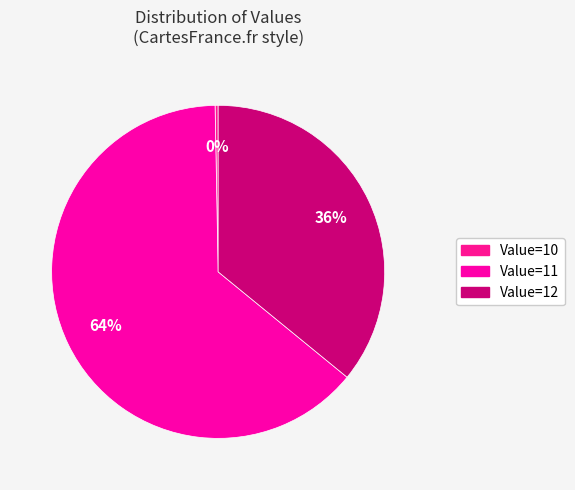

Count the number of slices in the pie.

3